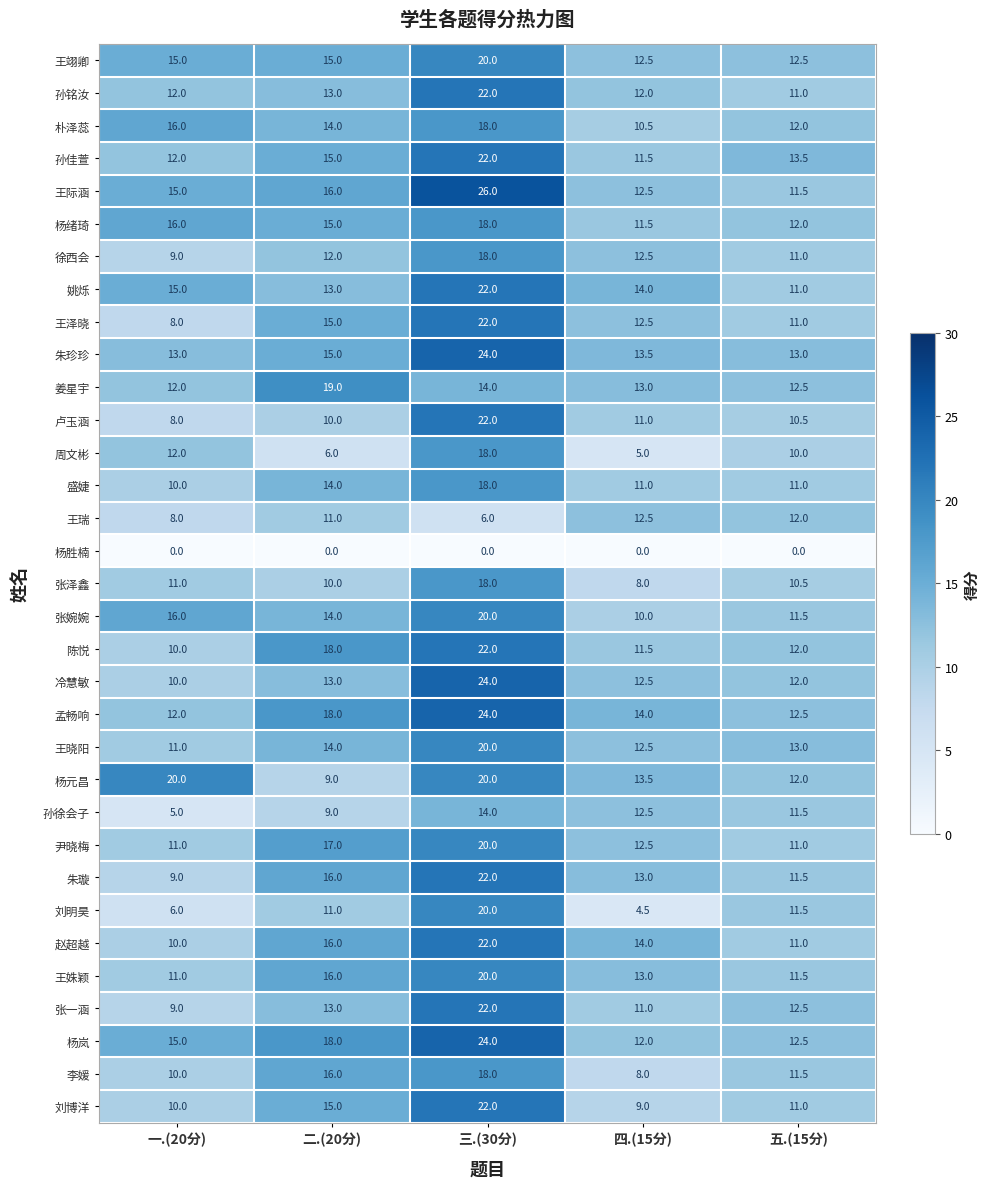

Between 三.(30分) and 五.(15分), which series saw the biggest shift?

王际涵